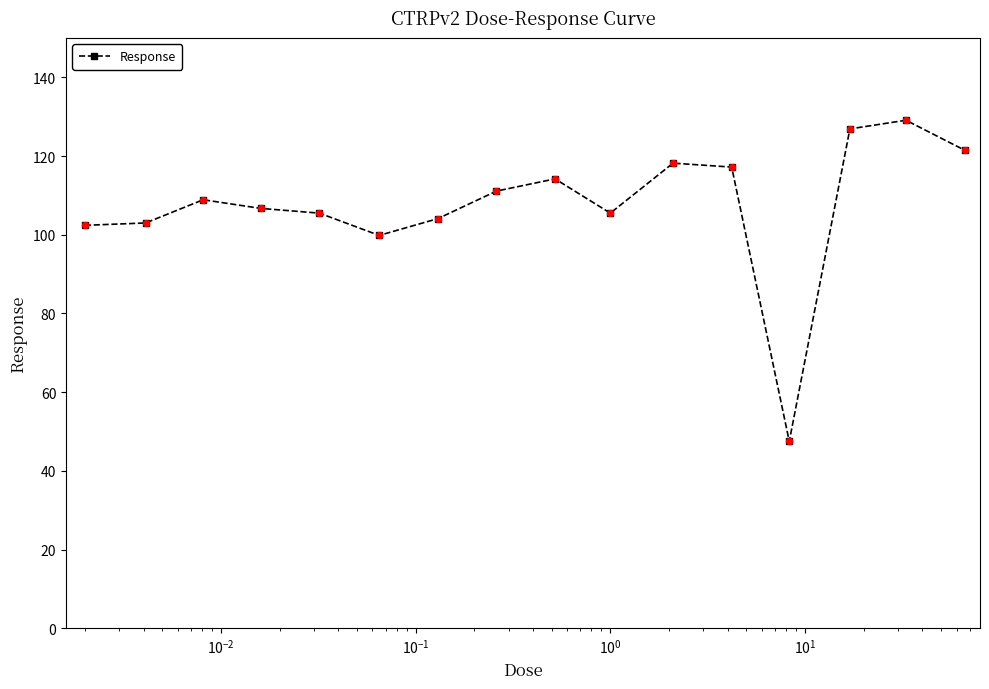

What is the smallest value displayed?

47.5